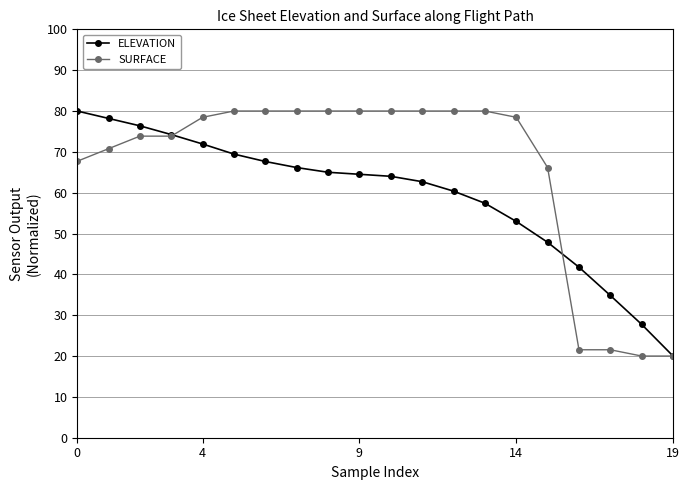

What is the value of the ELEVATION point at the 17th from the left?

41.8